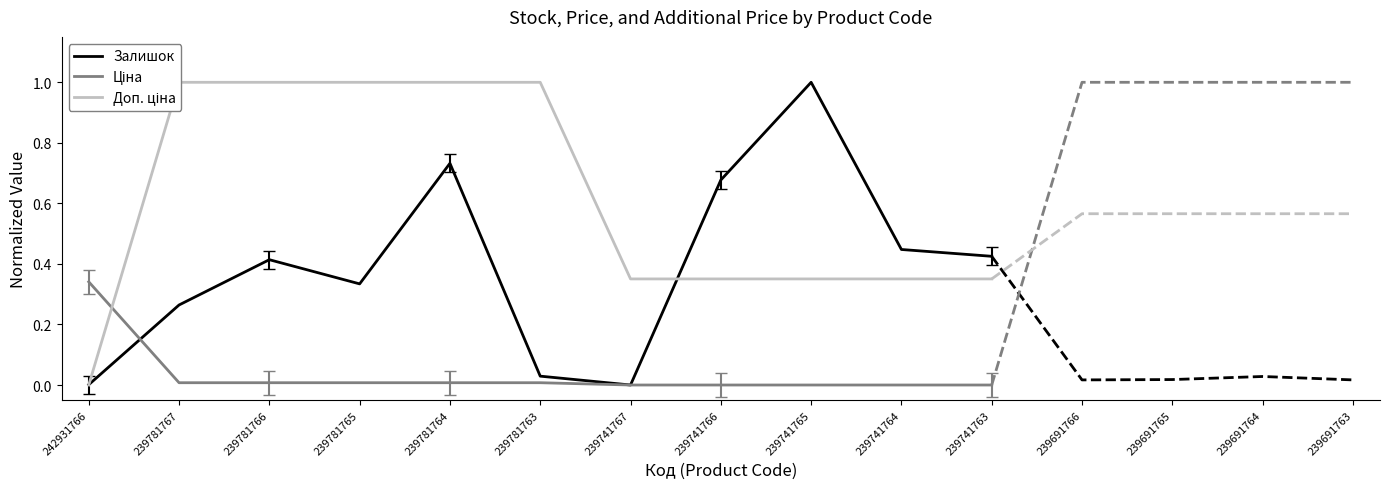

Rank the categories by Доп. ціна value from highest to lowest.

239781767, 239781766, 239781765, 239781764, 239781763, 239741767, 239741766, 239741765, 239741764, 239741763, 242931766